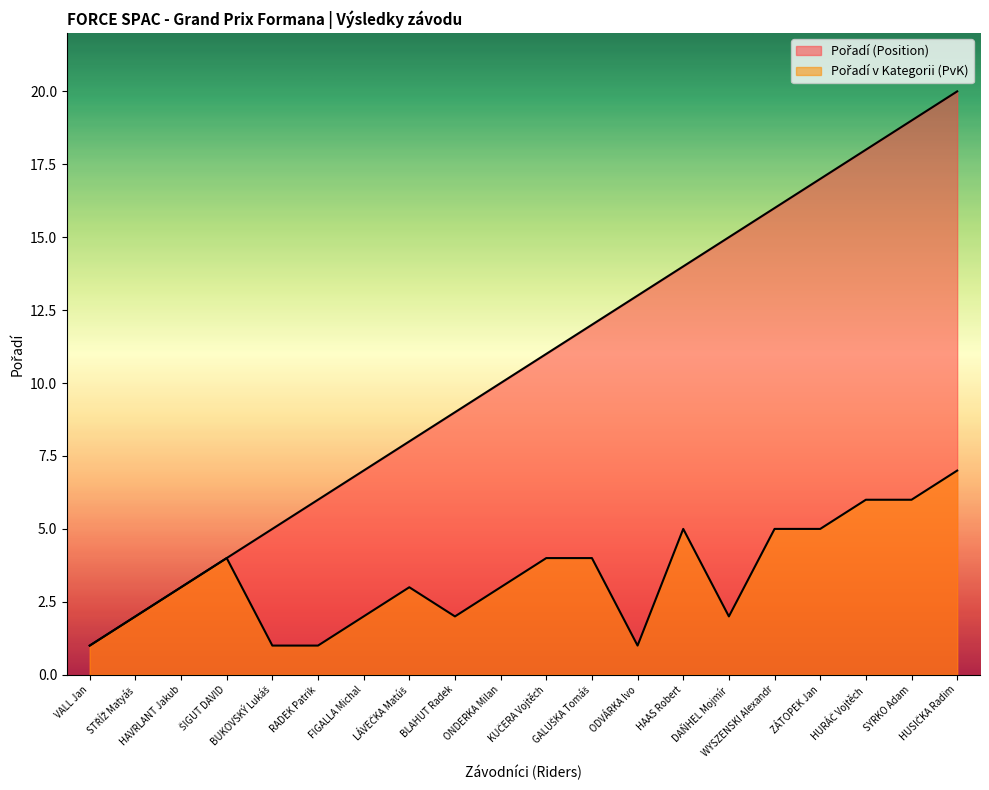

What is the greatest value displayed?

20